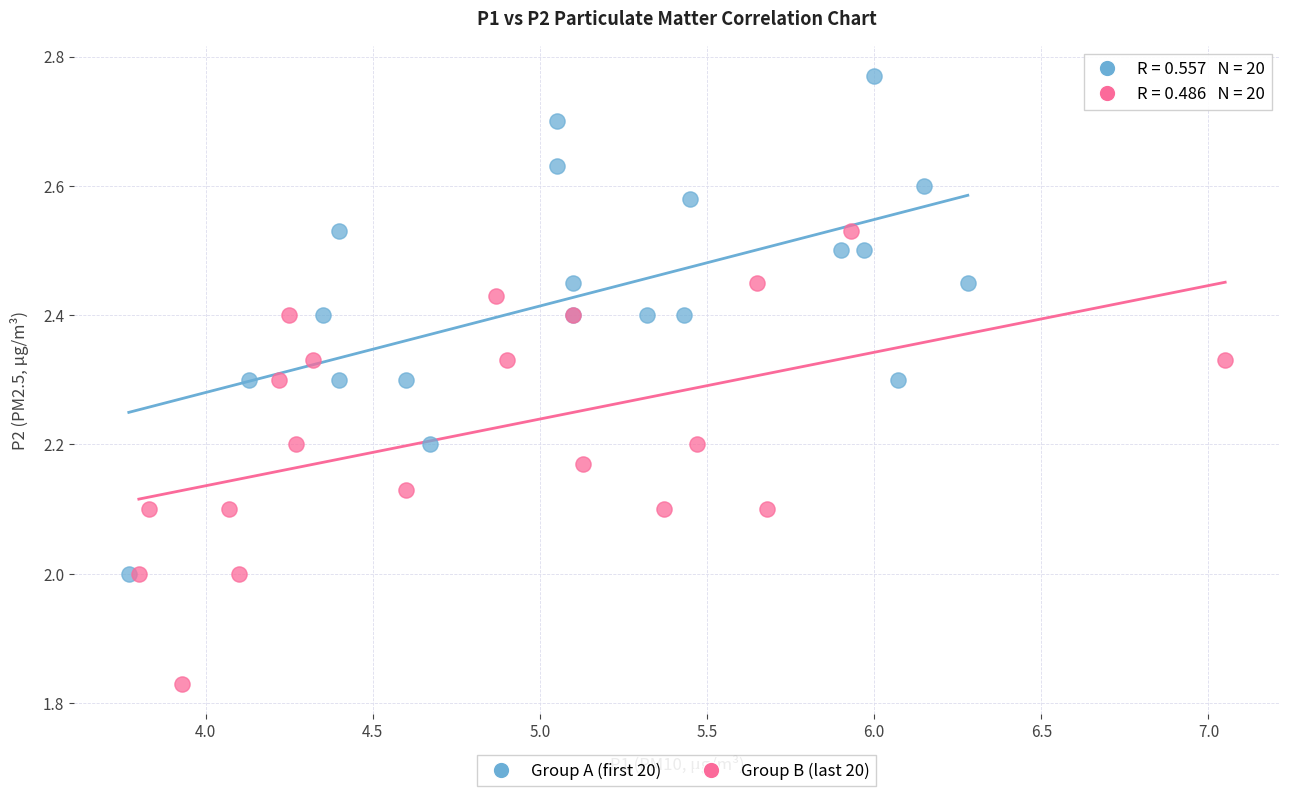

Which series contains the lowest Y value?

Group B (last 20)